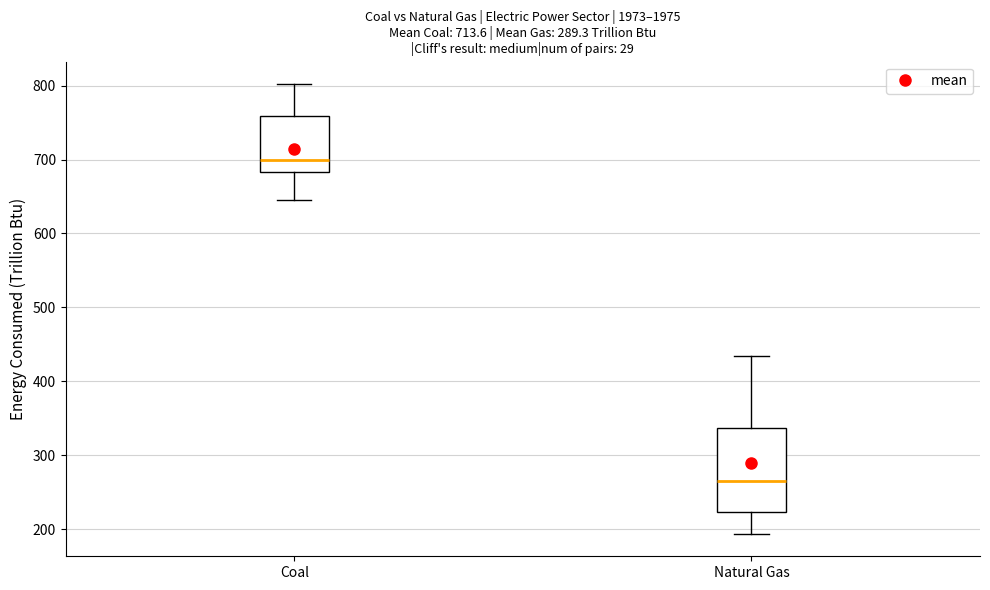

Which box's median line is the highest?

Coal